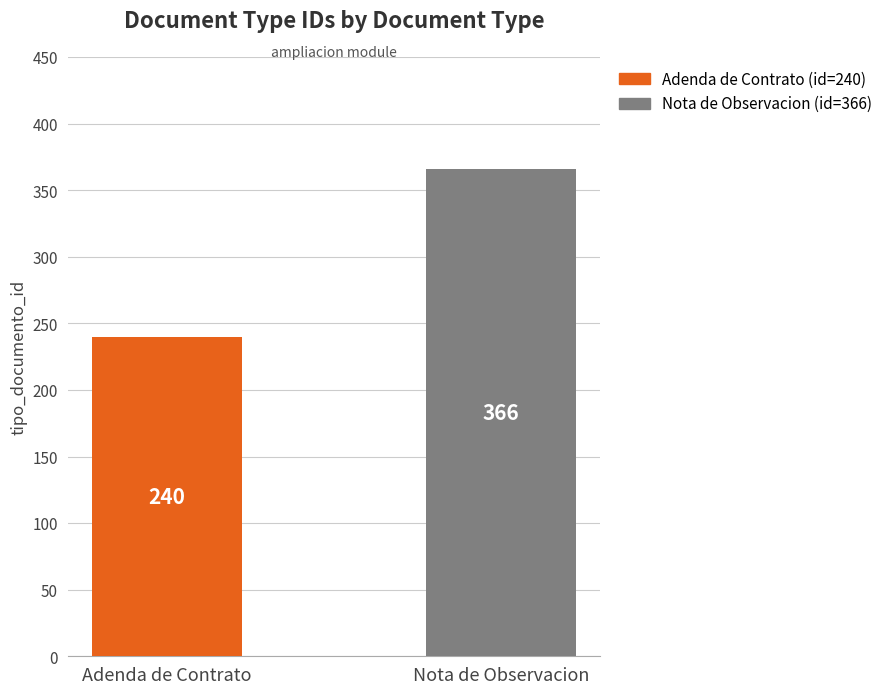

How many distinct data groups are displayed?

1